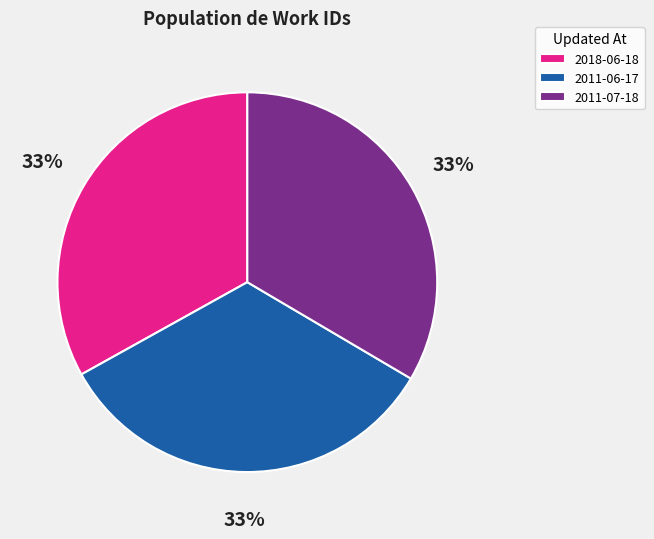

How many segments does this pie chart have?

3